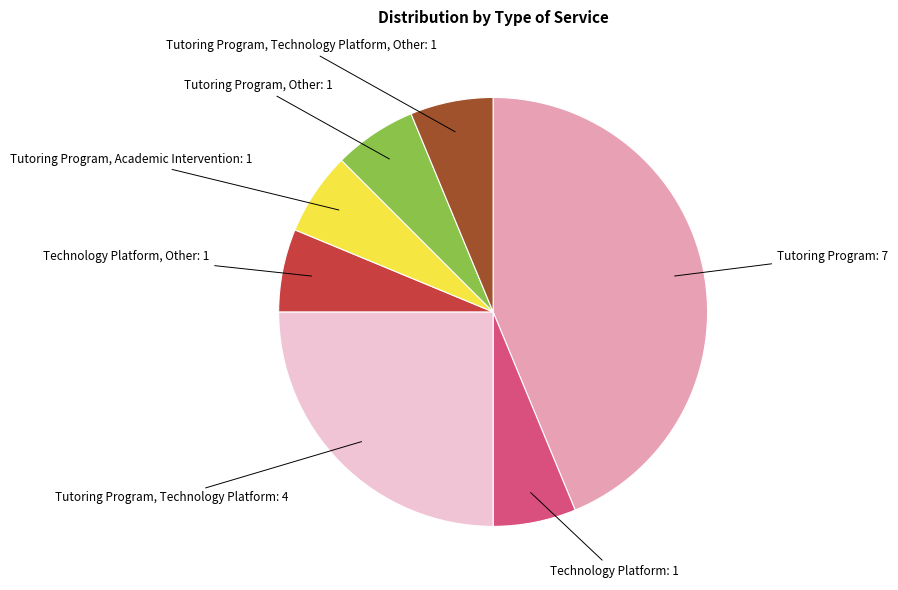

Is there a majority slice in this chart?

No